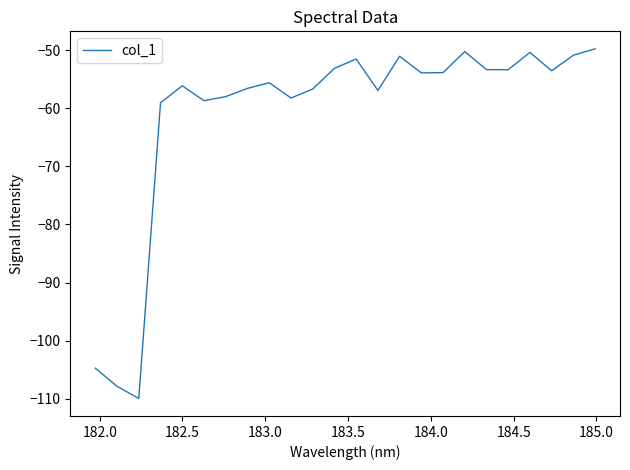

What is the maximum value shown in the chart?

-49.8